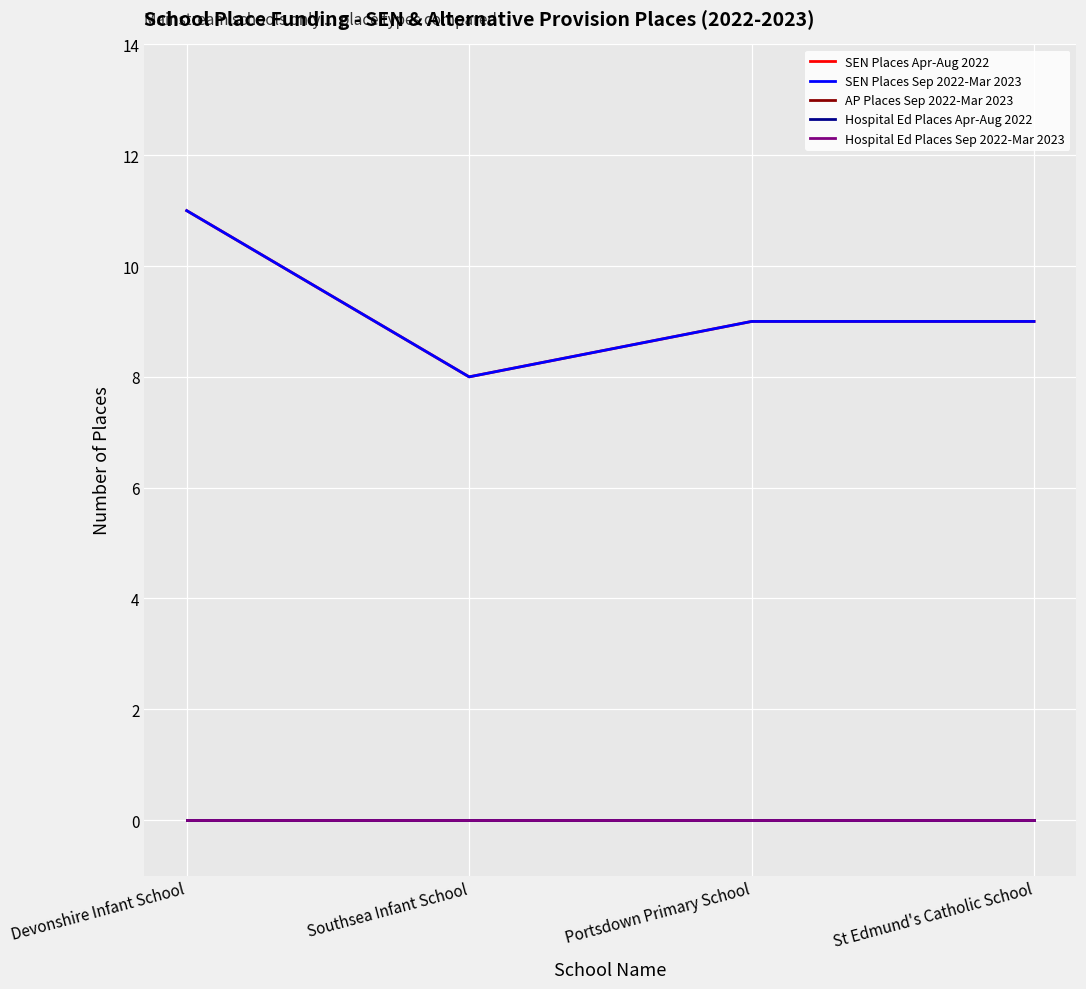

Does the chart display data point markers on the line(s)?

No